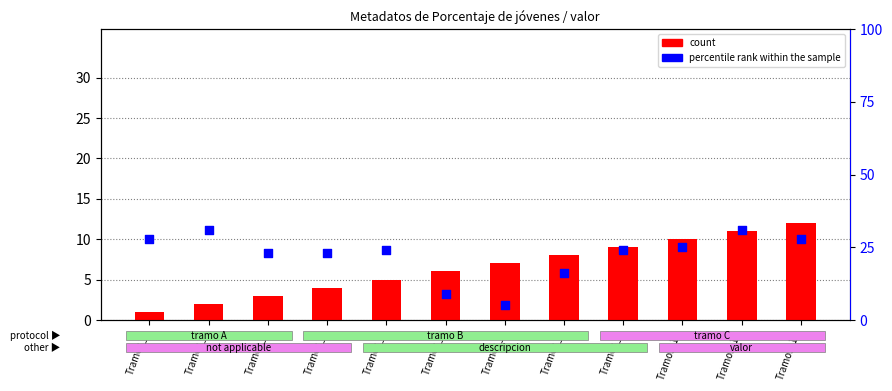

Which series contains the lowest Y value?

count